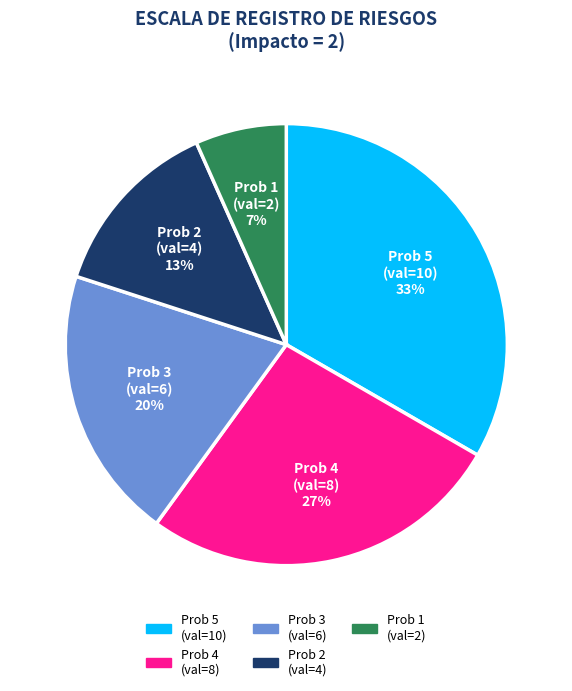

Between Prob 3 (val=6) and Prob 5 (val=10), which is larger?

Prob 5 (val=10)